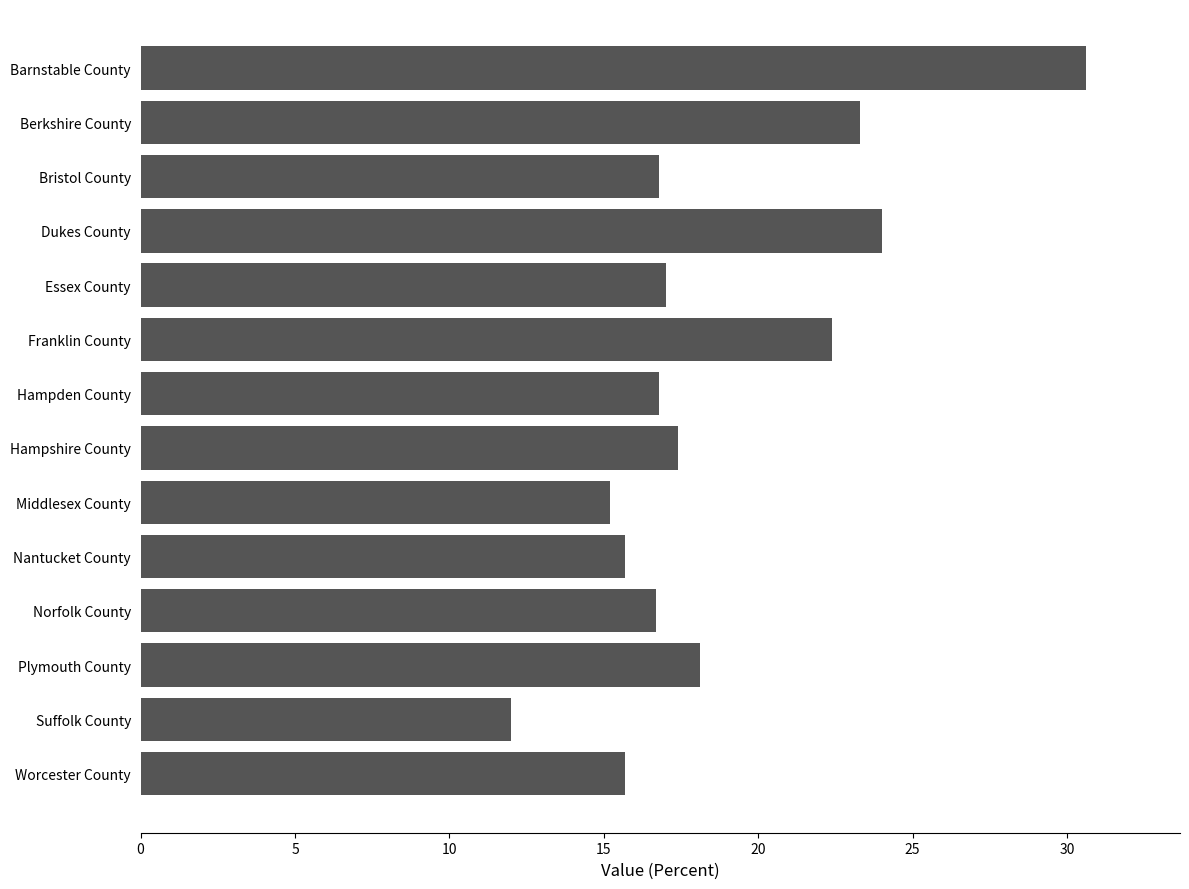

How many categories are shown in the chart?

14